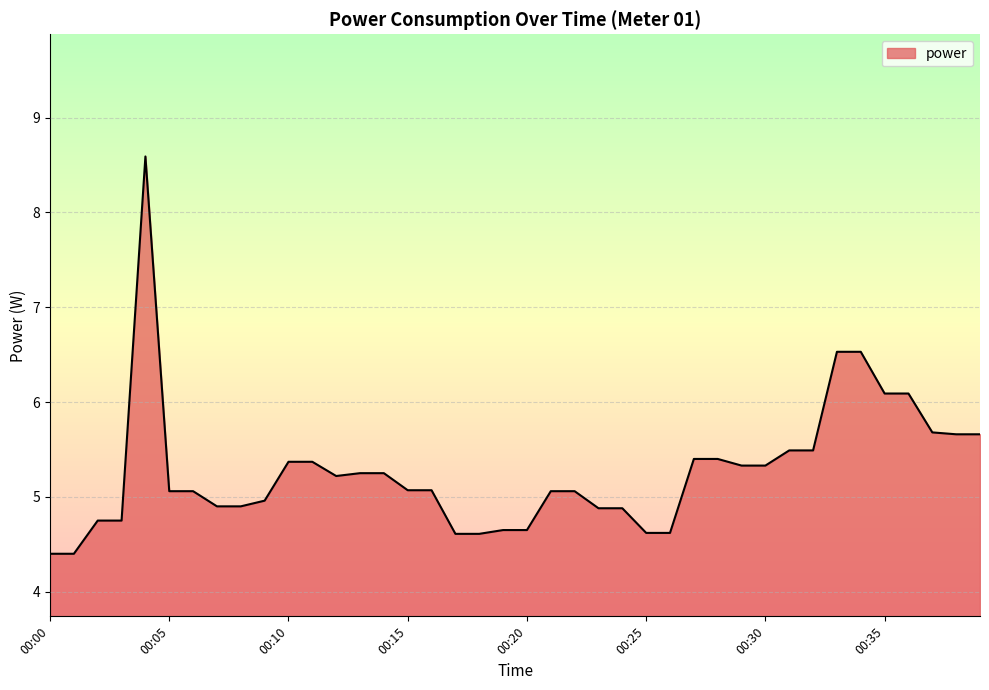

What is the greatest value displayed?

8.6